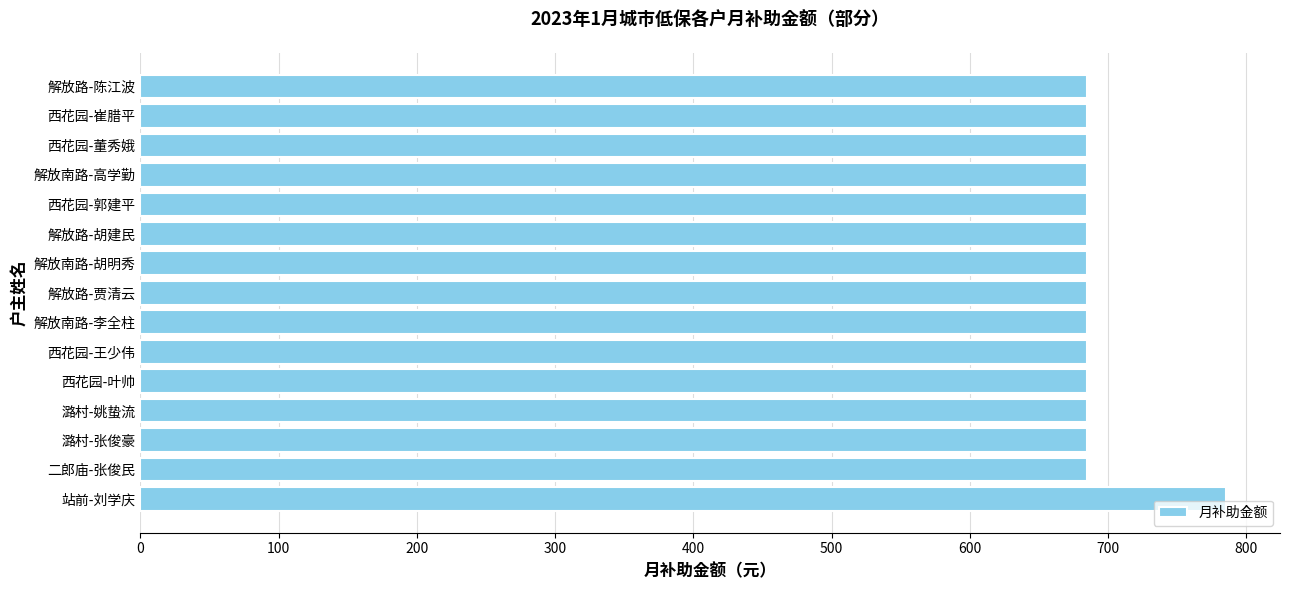

The value at 西花园-董秀娥 is 685. True or false?

True